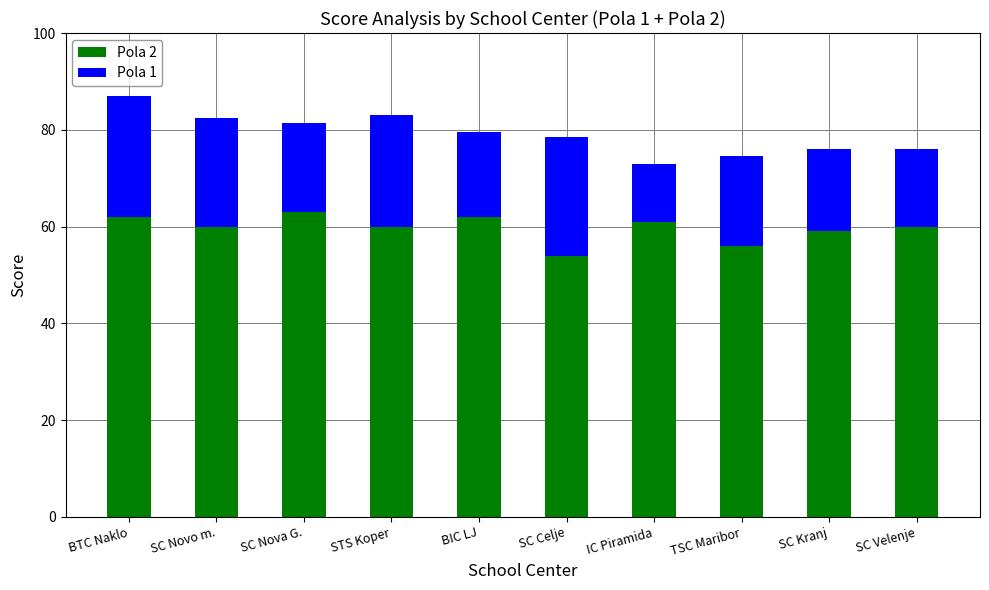

What is the total value across all series at SC Kranj?

76.0